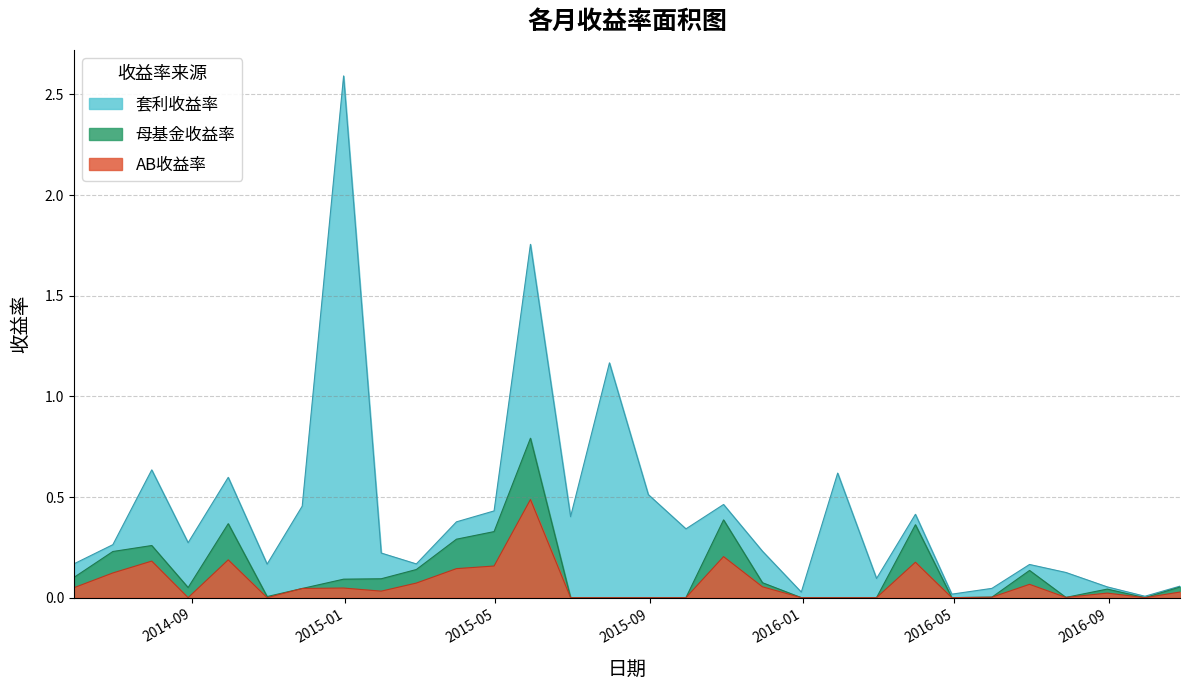

The AB收益率 series shows -0.0 at 2015-12-31. True or false?

True